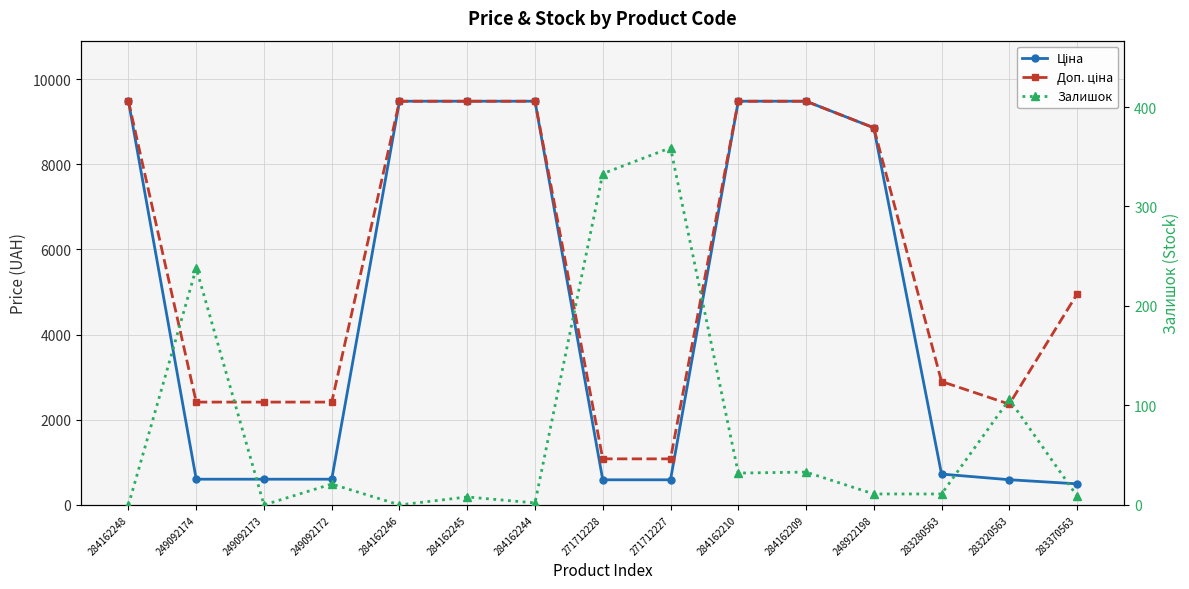

The Ціна series shows 603.7 at 249092173. True or false?

True